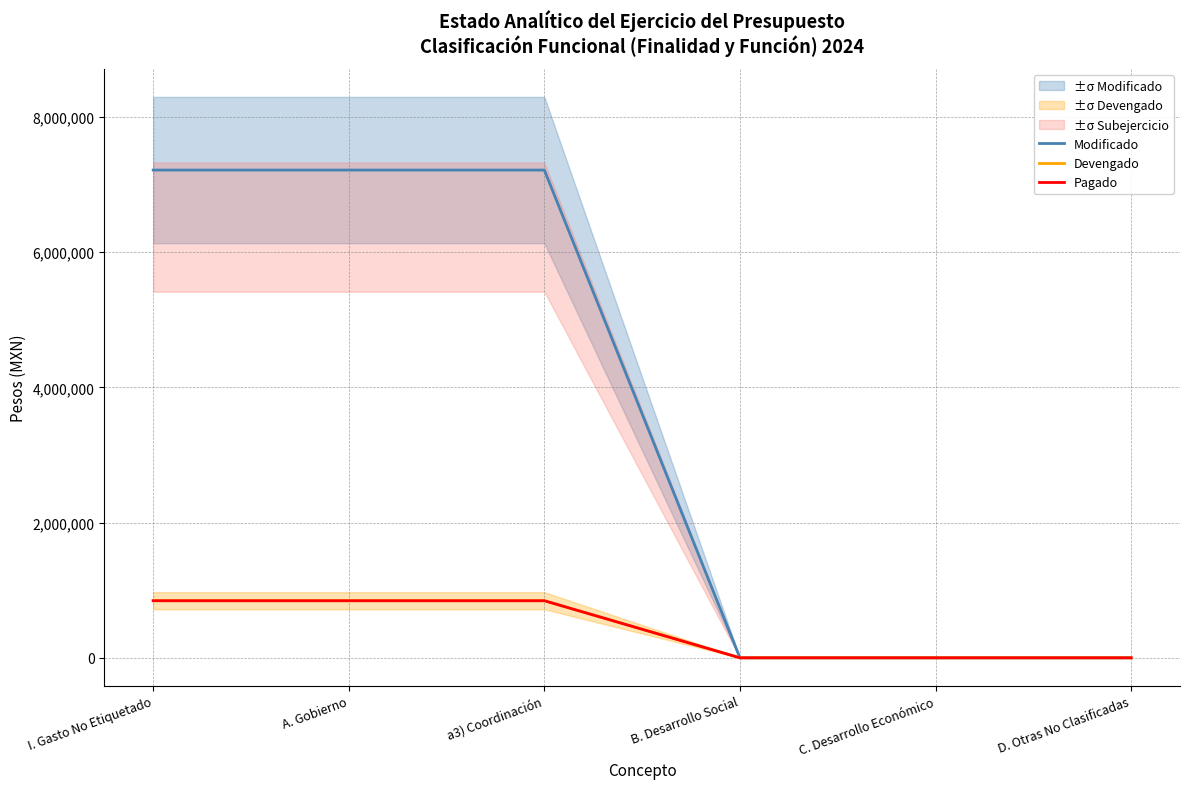

Is the value of Modificado at D. Otras No Clasificadas greater than the value of Devengado at B. Desarrollo Social?

No